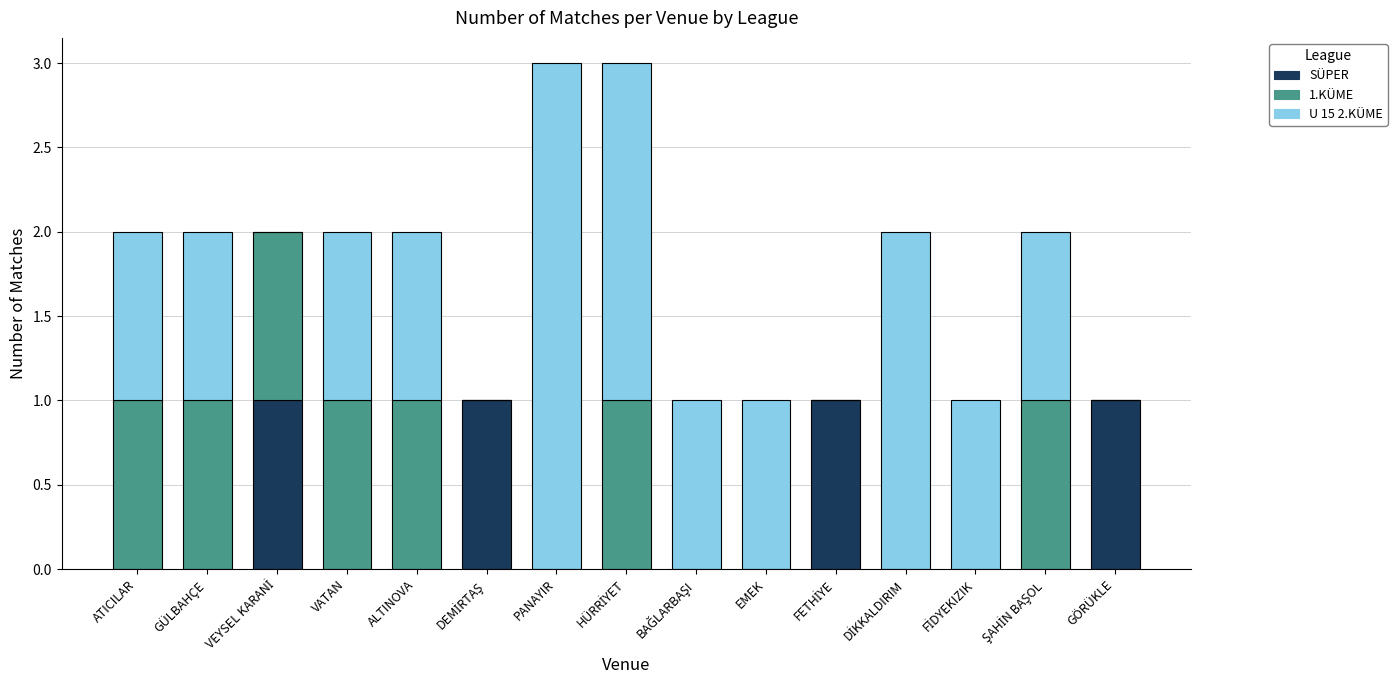

True or false: SÜPER has a value of 0 at GÜLBAHÇE.

True